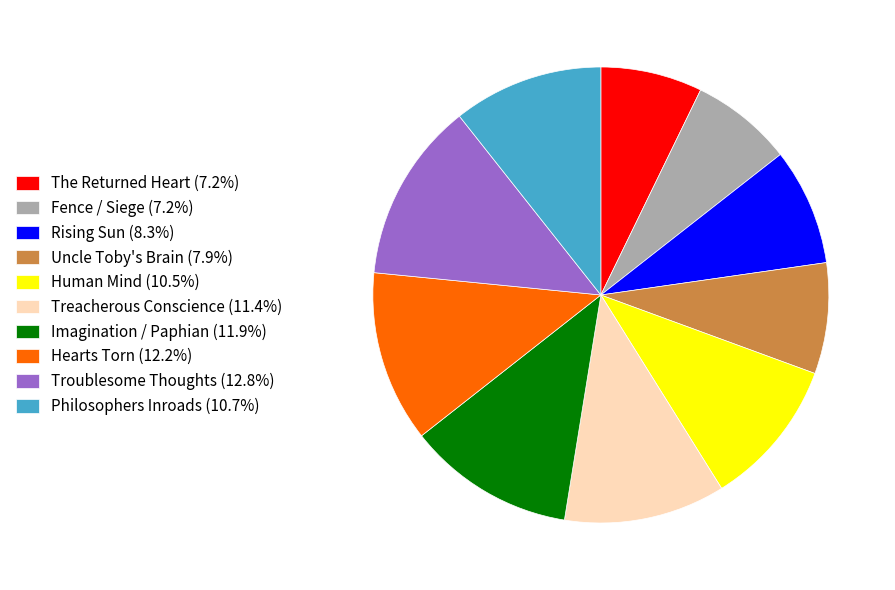

Combined, do Troublesome Thoughts (12.8%) and Hearts Torn (12.2%) account for over 50%?

No